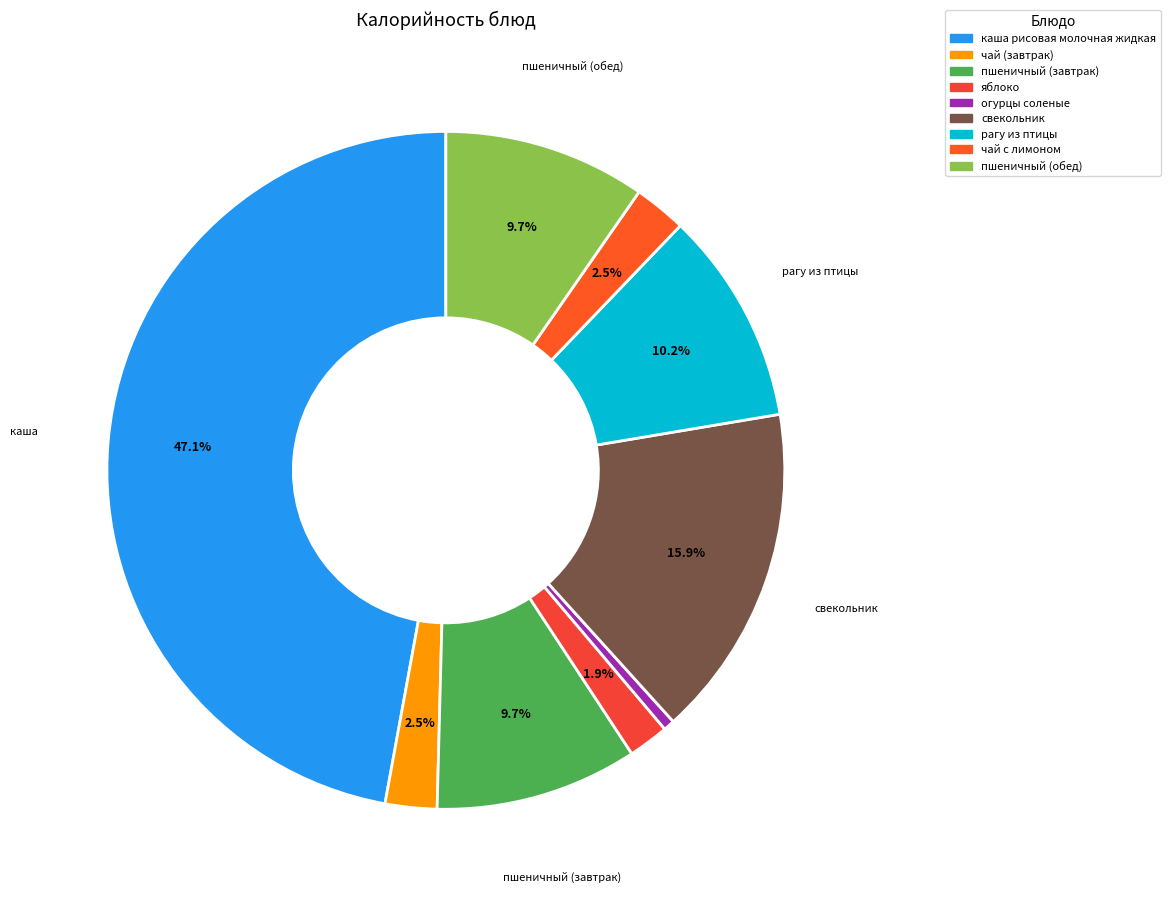

To the nearest percent, what is the difference between the рагу из птицы and свекольник slice percentages?

6%